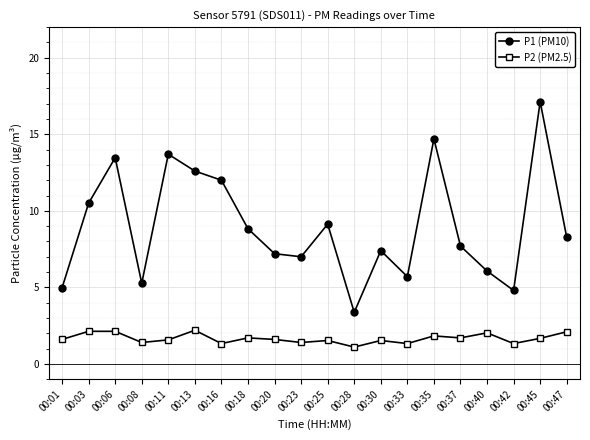

List the series in order of their overall mean, lowest first.

P2 (PM2.5), P1 (PM10)